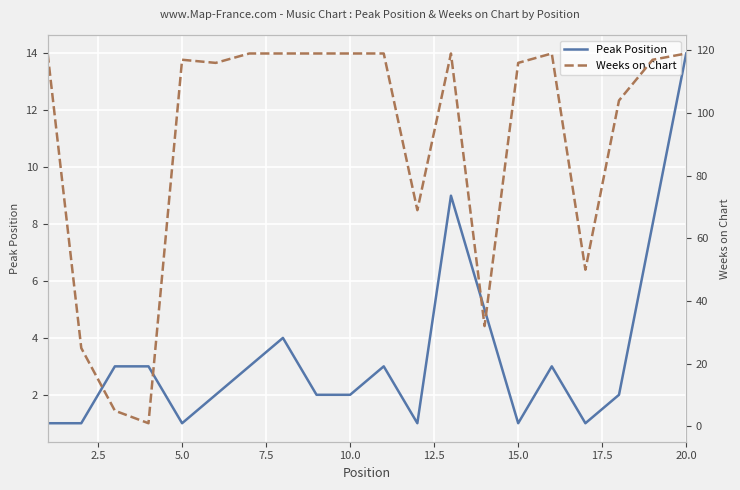

What is the maximum value for Peak Position?

14